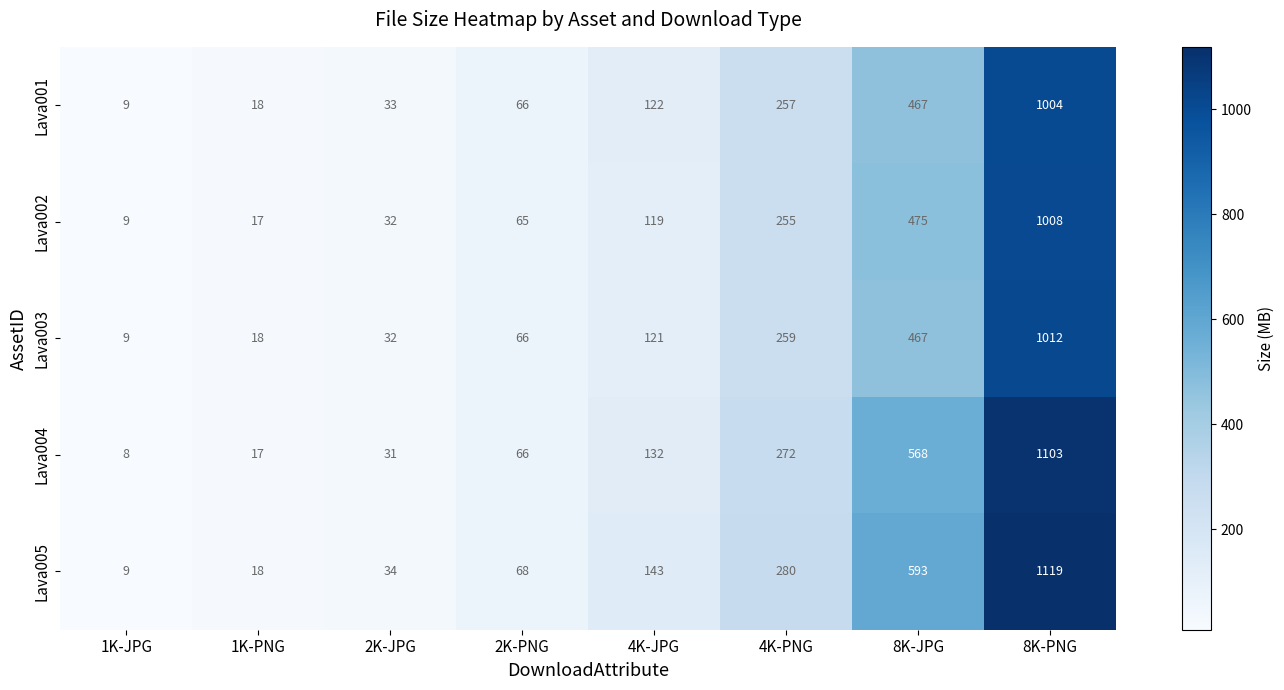

At which category does the chart reach its peak across all series?

8K-PNG